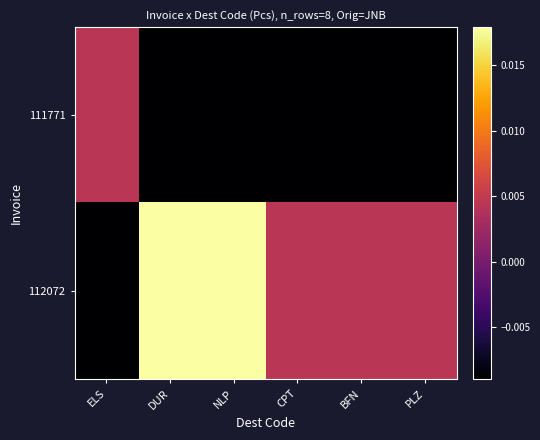

Rank the series at CPT from lowest to highest value.

111771, 112072